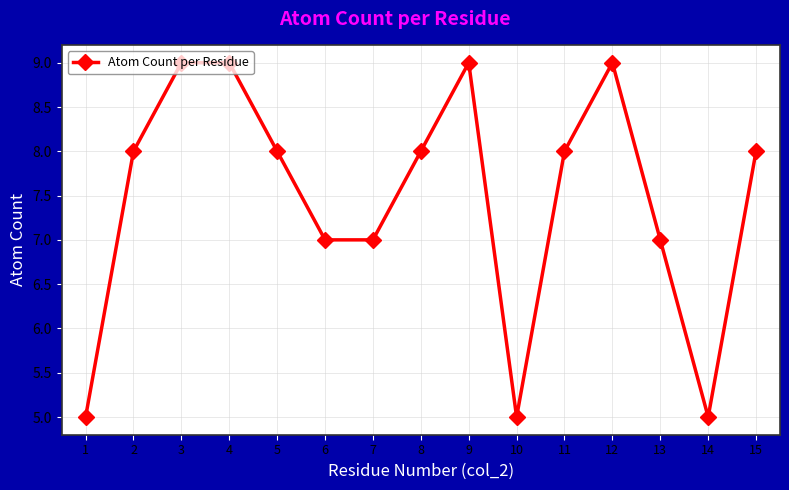

True or false: there are more than 0 points higher than both neighbors.

True